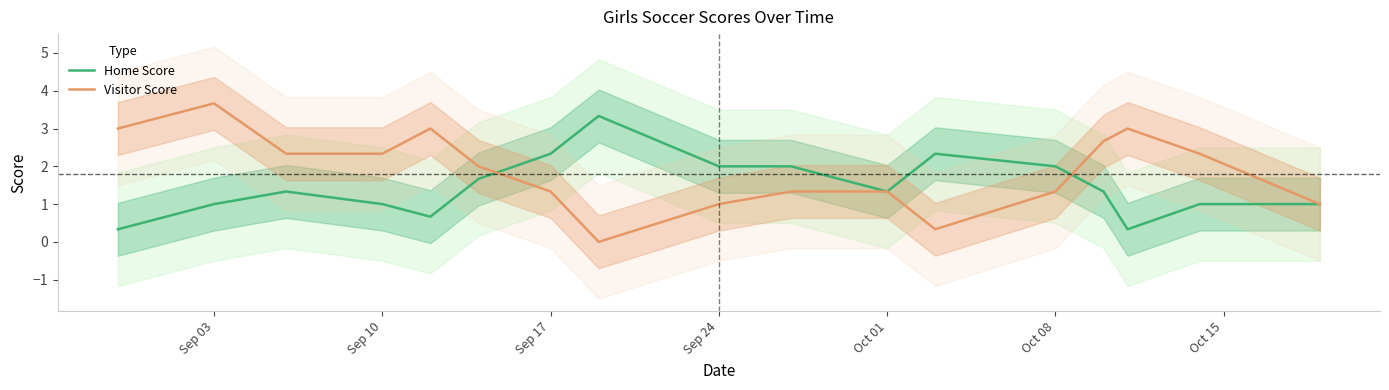

True or false: Visitor Score and Home Score cross at least once.

True